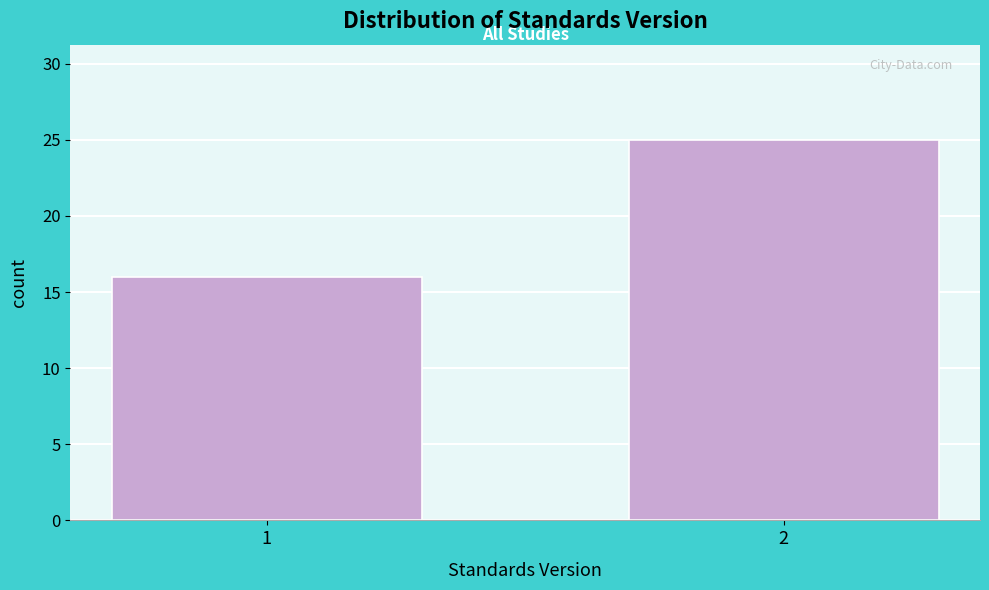

Reading left to right, what are all the values shown in this chart?

1=16	2=25